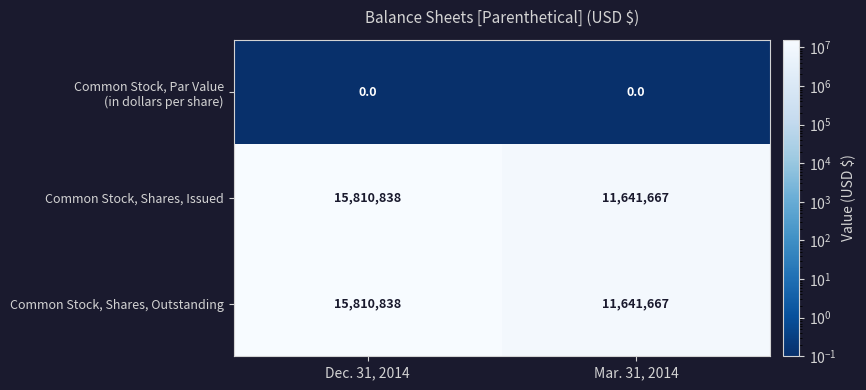

At which category does the chart reach its peak across all series?

Dec. 31, 2014